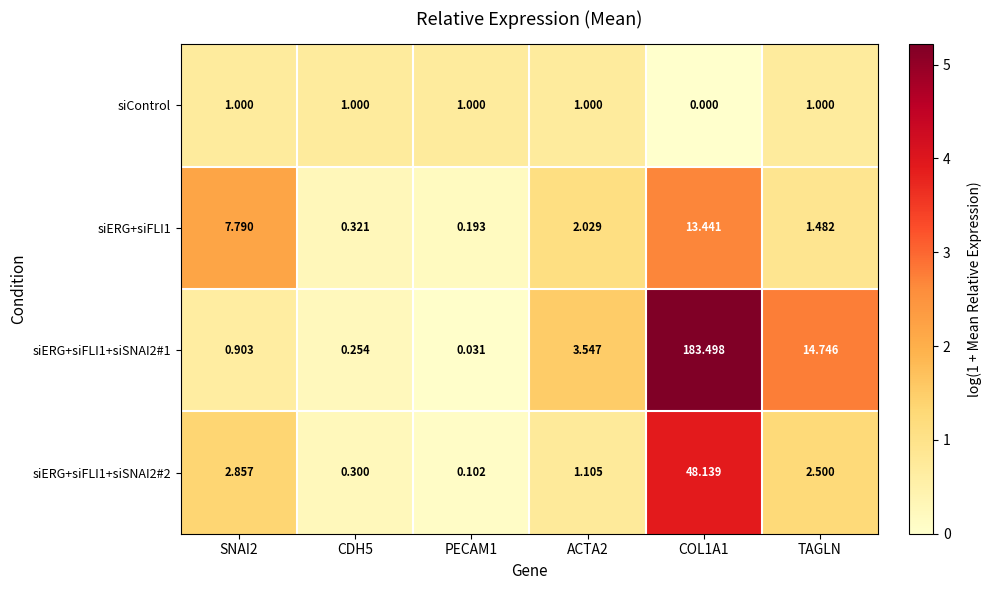

Between SNAI2 and ACTA2, which series saw the biggest shift?

siERG+siFLI1